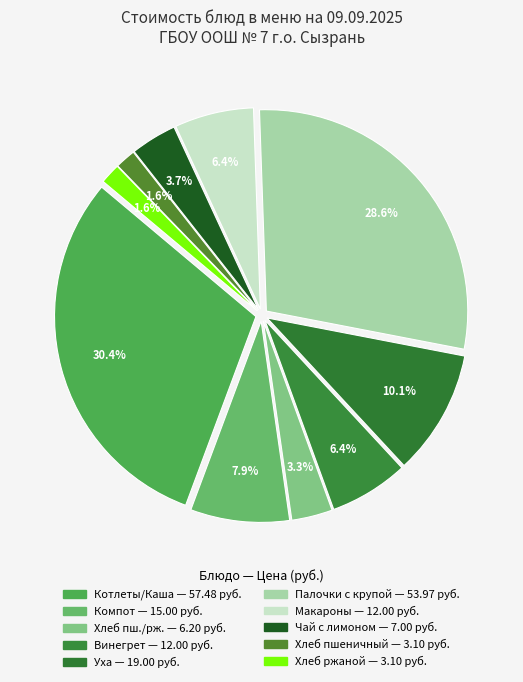

Does any single category account for the majority?

No